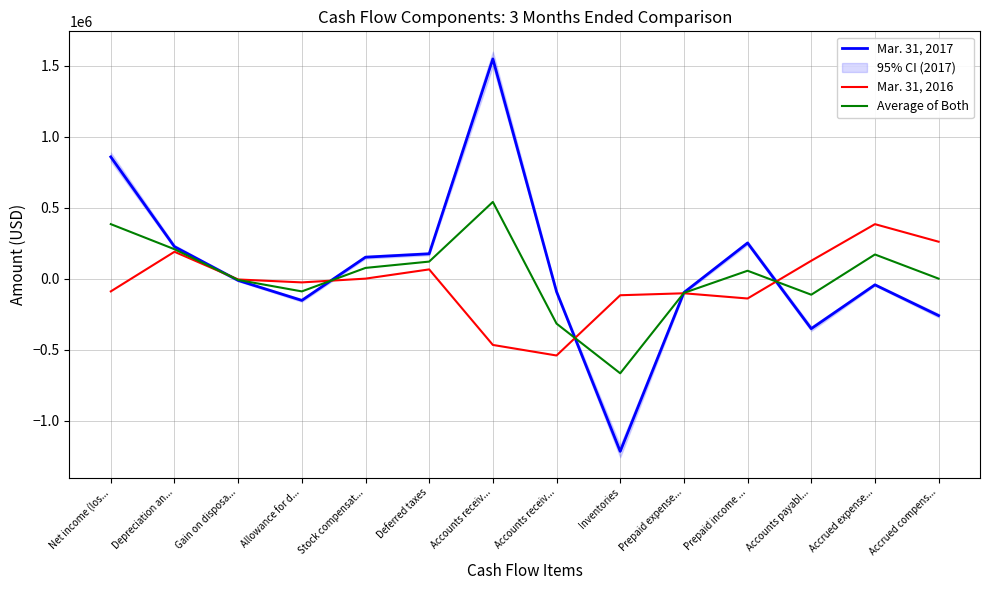

Which series has the largest total across all categories?

Mar. 31, 2017